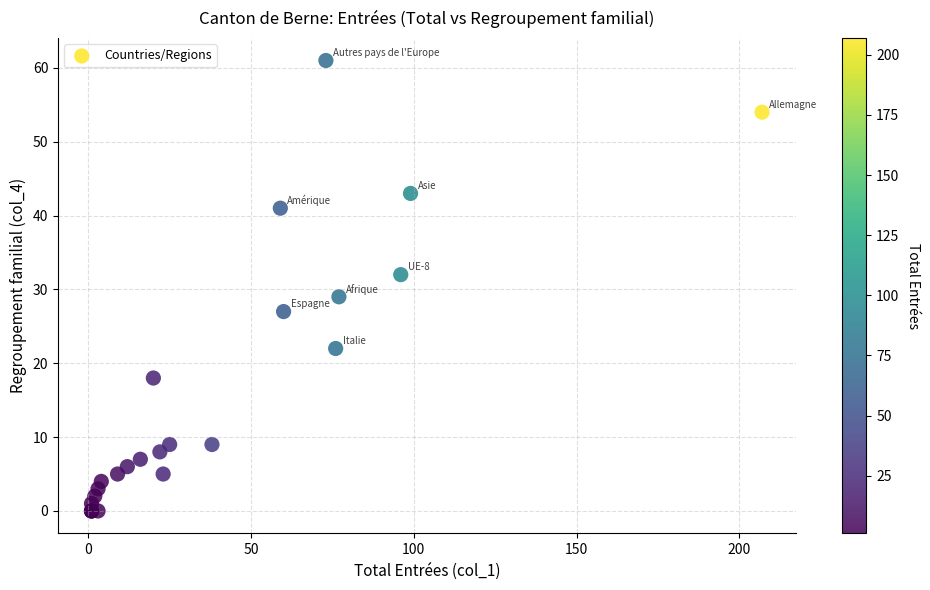

What Y value in the scatter plot is closest to 30?

29